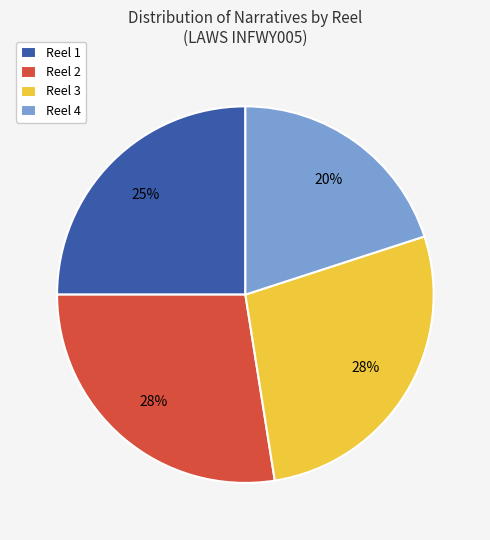

How many segments does this pie chart have?

4